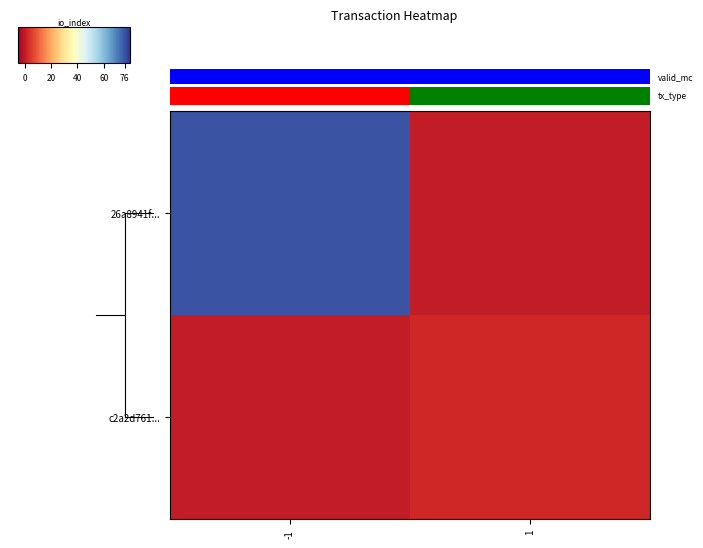

At which category does the chart reach its peak across all series?

-1